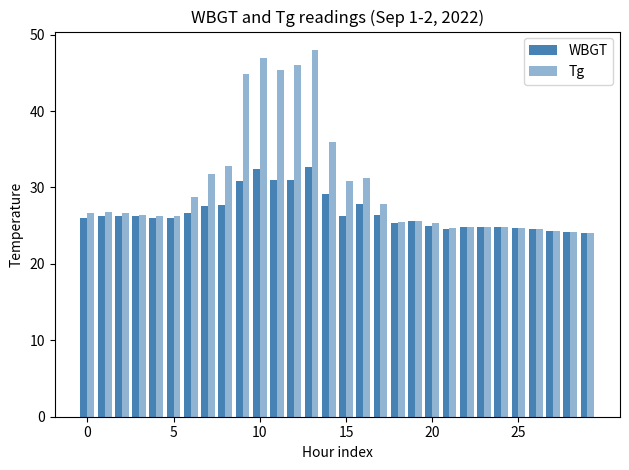

How many bars are there in total?

60